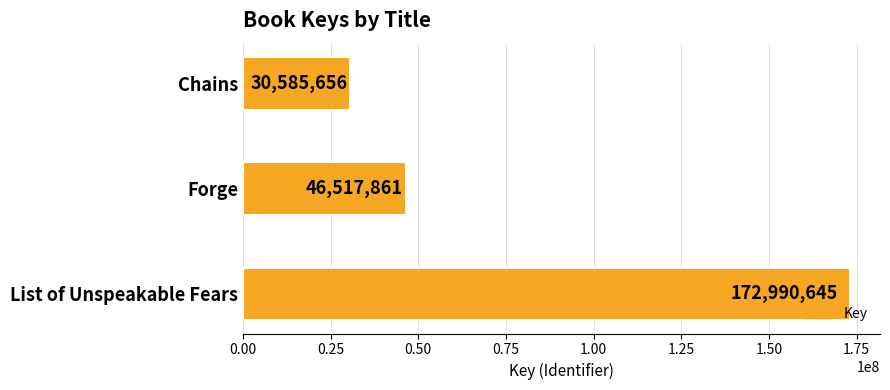

Reading bottom to top, what are all the values shown in this chart?

List of Unspeakable Fears=172990645	Forge=46517861	Chains=30585656